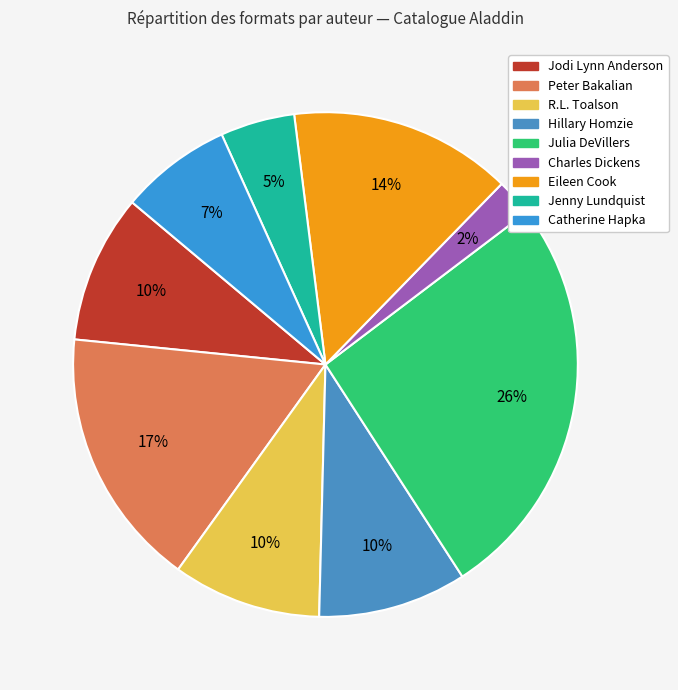

How many segments does this pie chart have?

9